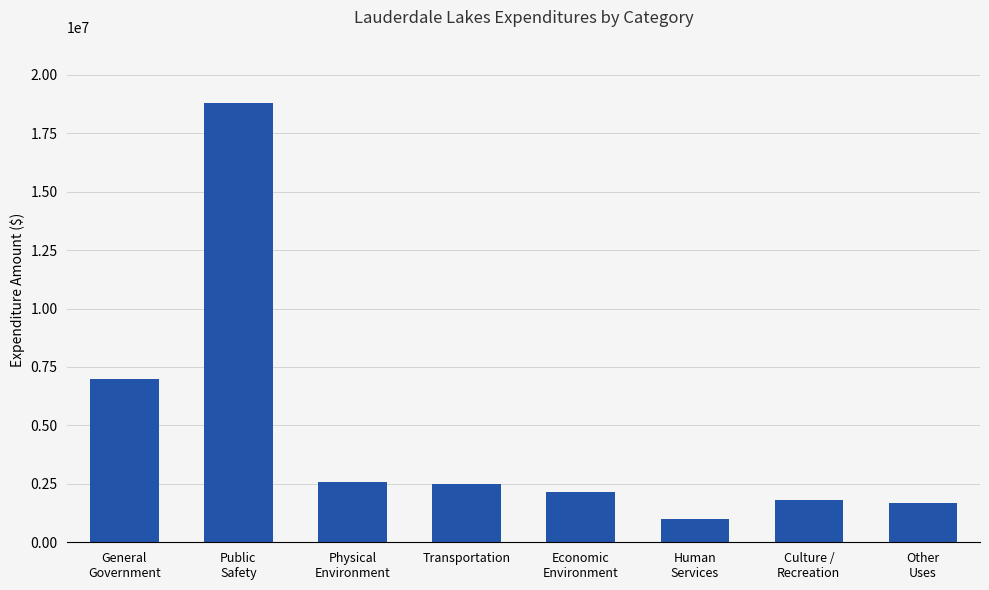

What is the ratio of the value at Culture /
Recreation to the value at Physical
Environment?

0.7